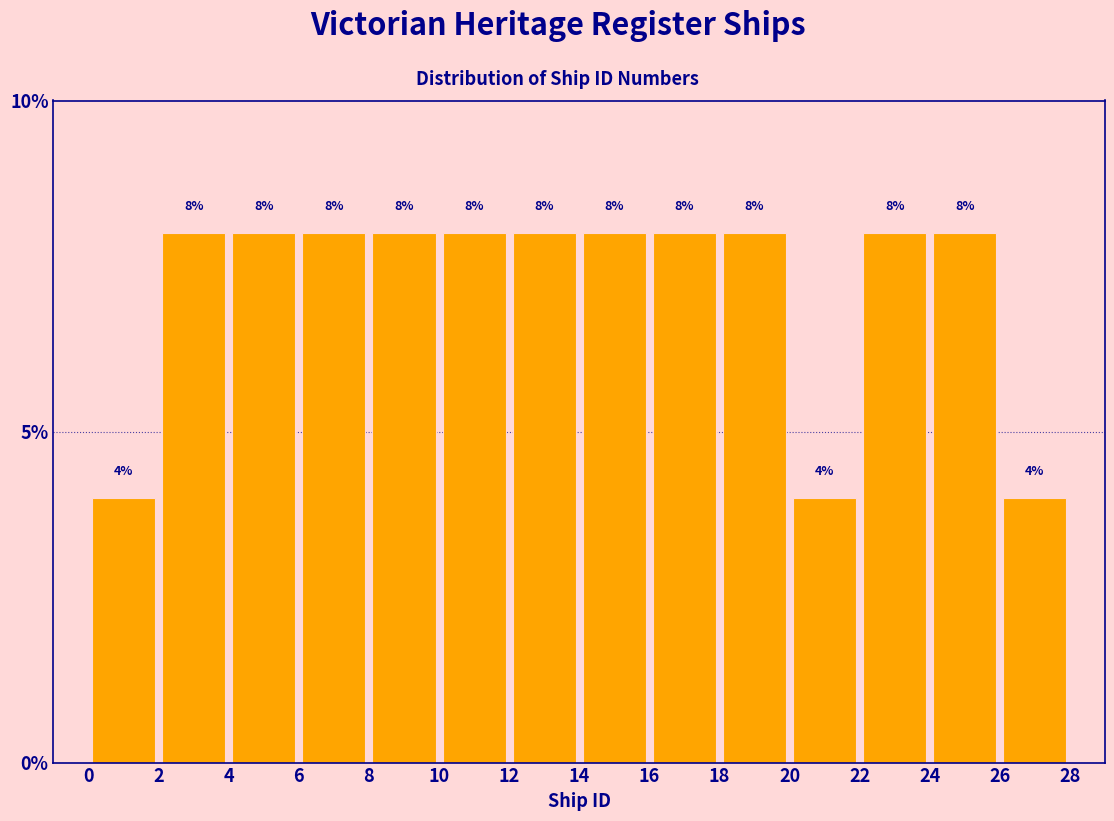

Reading left to right, transcribe this chart: for each bar, give the range it covers on the x-axis and its height.

0 to 2: 4
2 to 4: 8
4 to 6: 8
6 to 8: 8
8 to 10: 8
10 to 12: 8
12 to 14: 8
14 to 16: 8
16 to 18: 8
18 to 20: 8
20 to 22: 4
22 to 24: 8
24 to 26: 8
26 to 28: 4